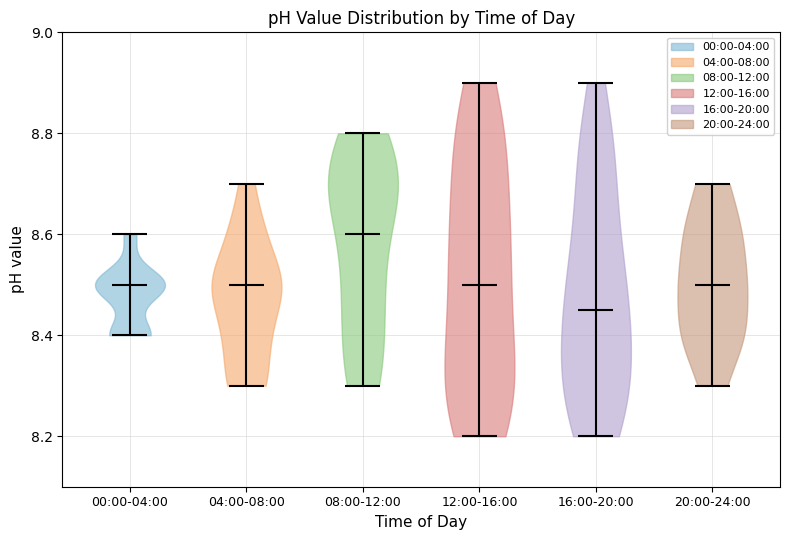

Which violin has the highest median line?

08:00-12:00